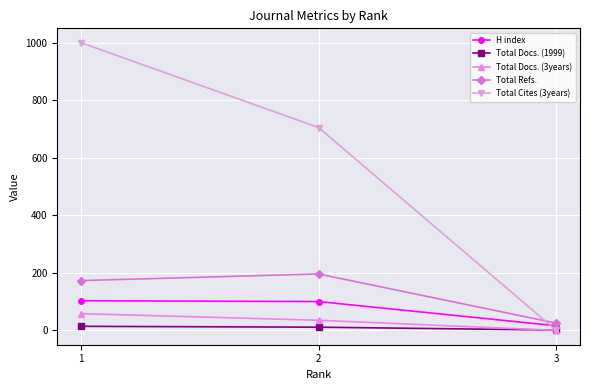

Which series has the widest spread of values?

Total Cites (3years)